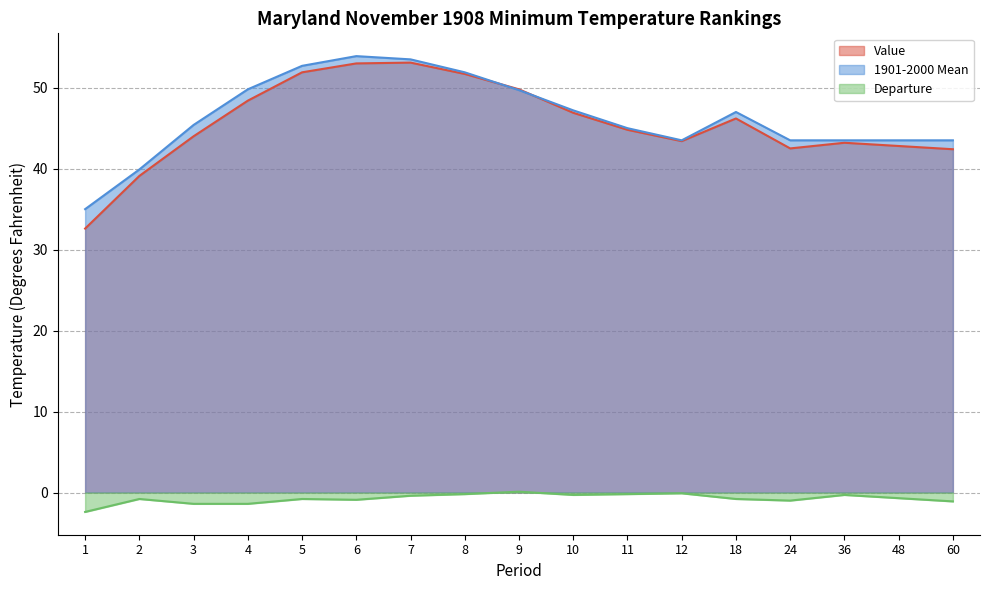

How many interior local valleys does the Departure series have?

3